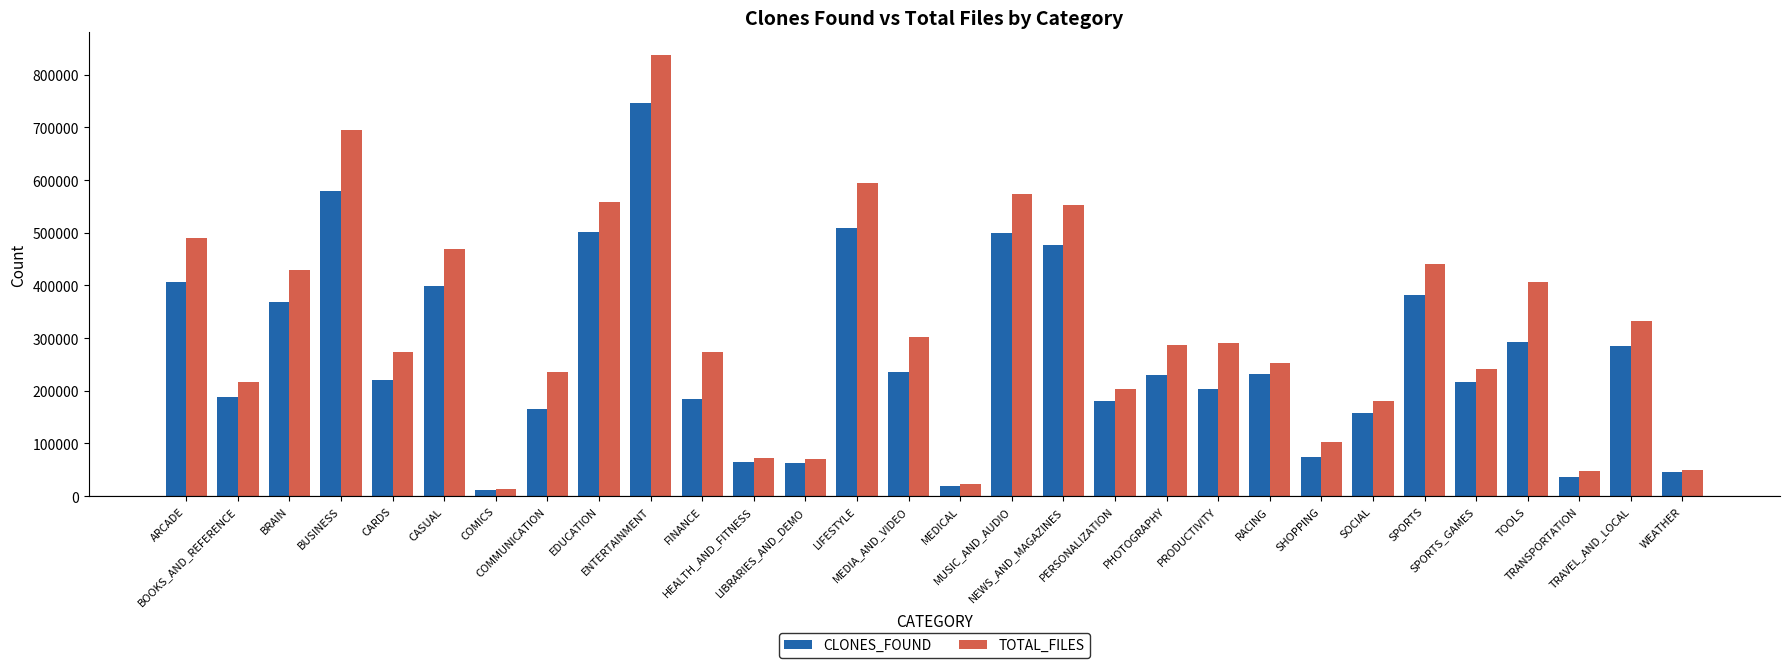

How many series are shown in this chart?

2